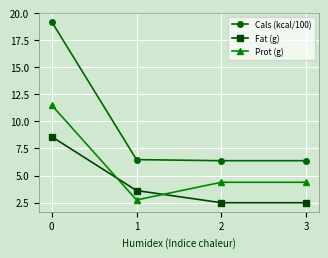

The value of Prot (g) at 2 is 2.0. True or false?

False